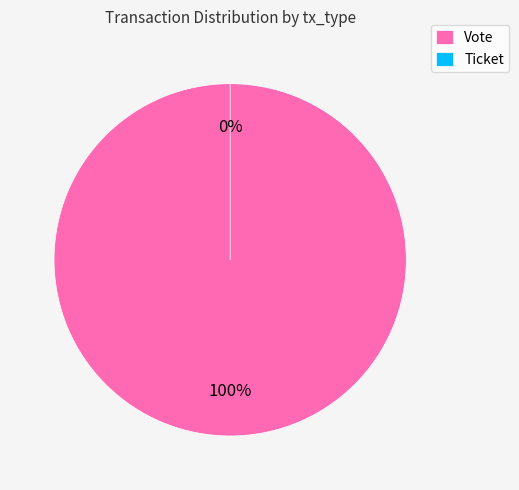

What is the smallest slice in the pie chart?

Ticket